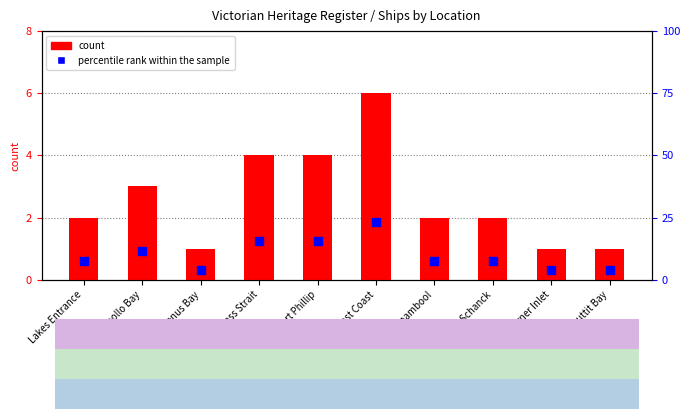

Which series has the largest total across all categories?

percentile rank within the sample